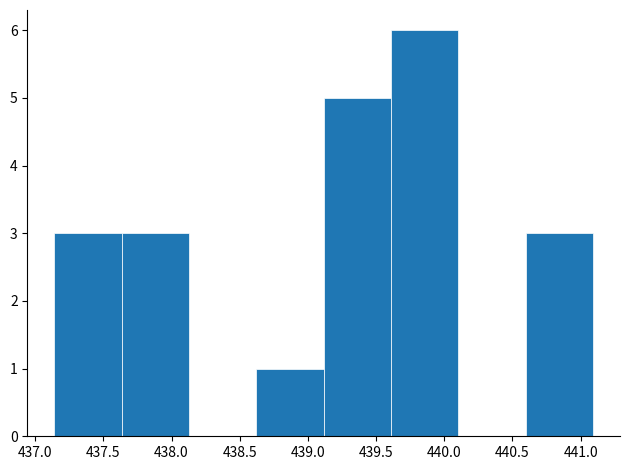

What is the height of the bar covering 439.10 to 439.60 on the x-axis? Neither the bar edges nor the heights are printed on the chart, so give them approximately, as read against the axes.

5